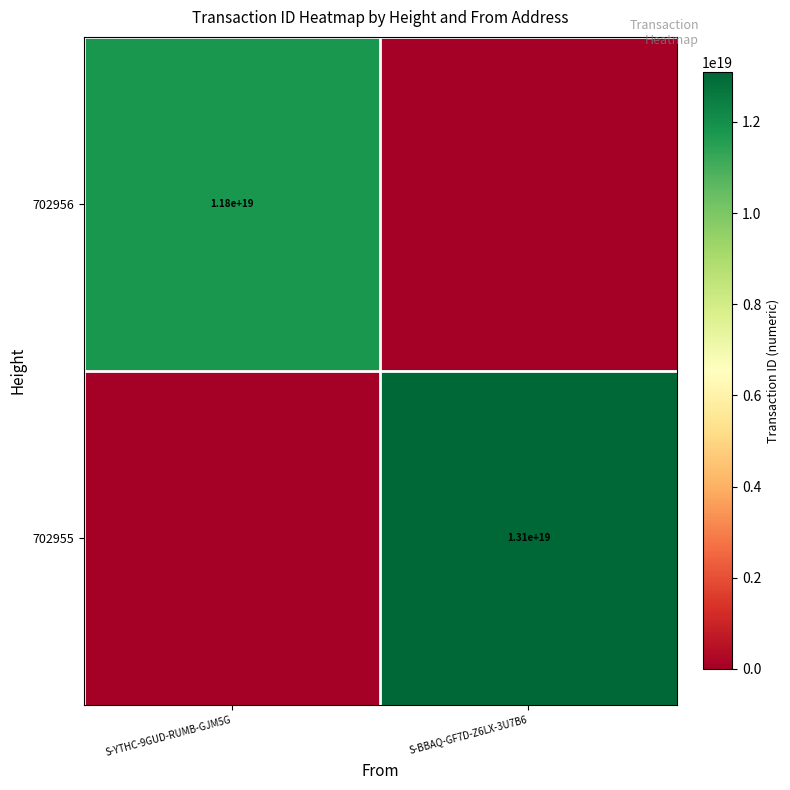

Is the value of 702955 at S-BBAQ-GF7D-Z6LX-3U7B6 greater than the value of 702956 at S-YTHC-9GUD-RUMB-GJM5G?

Yes